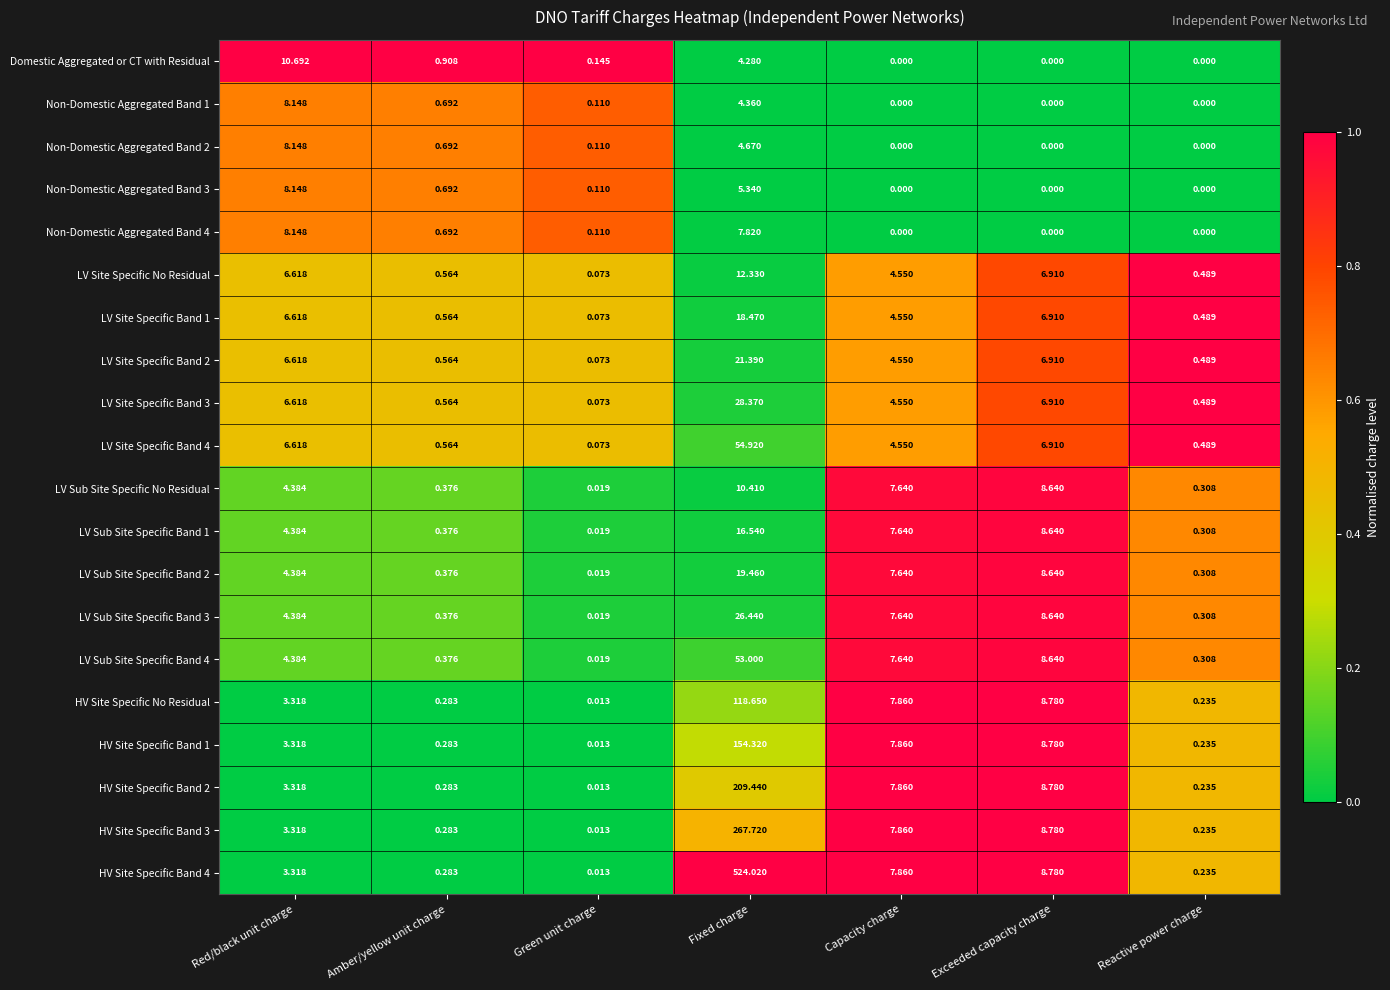

Rank the categories by LV Site Specific Band 1 value from highest to lowest.

Fixed charge, Exceeded capacity charge, Red/black unit charge, Capacity charge, Amber/yellow unit charge, Reactive power charge, Green unit charge